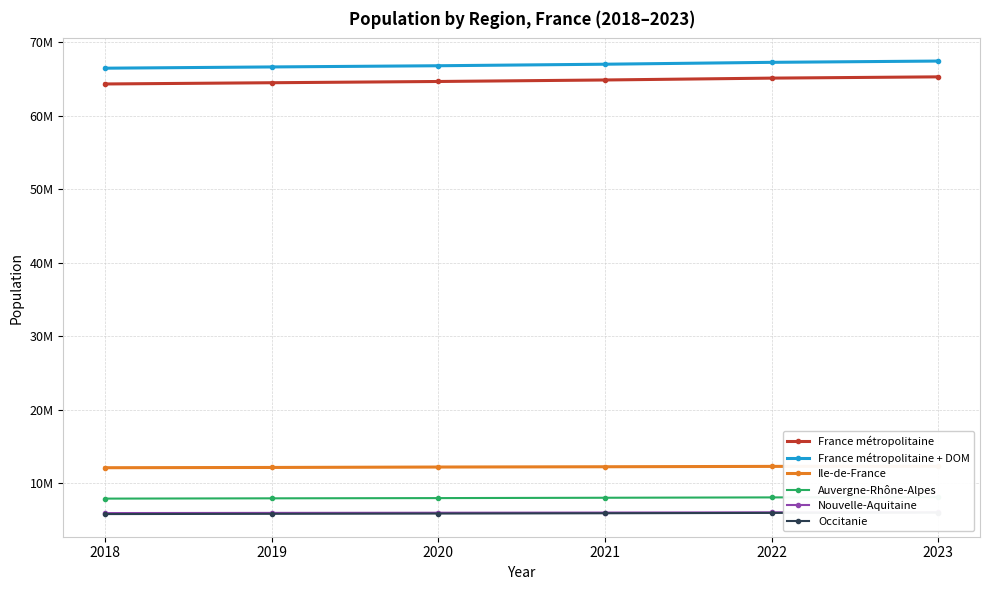

What is the greatest value displayed?

67418672